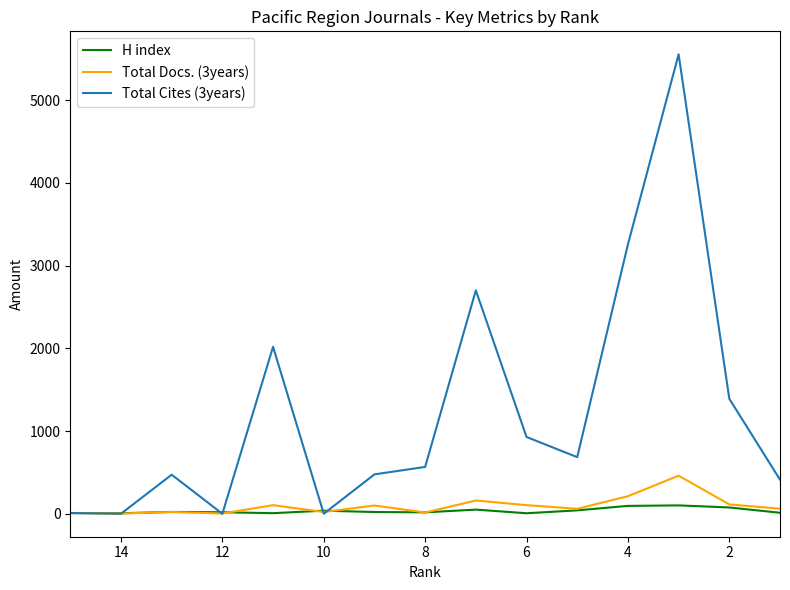

How many values in the Total Docs. (3years) series are below 61?

7